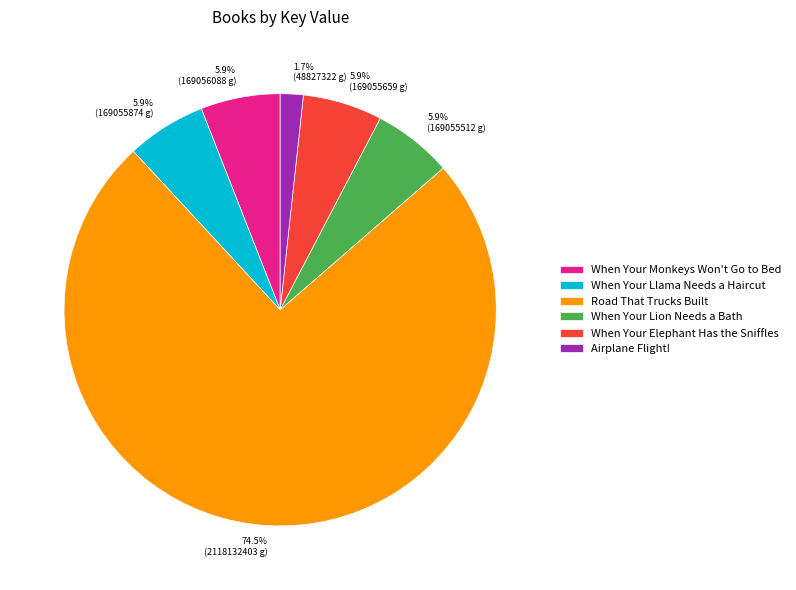

To the nearest percent, what is the combined percentage of Airplane Flight! and When Your Monkeys Won't Go to Bed?

8%